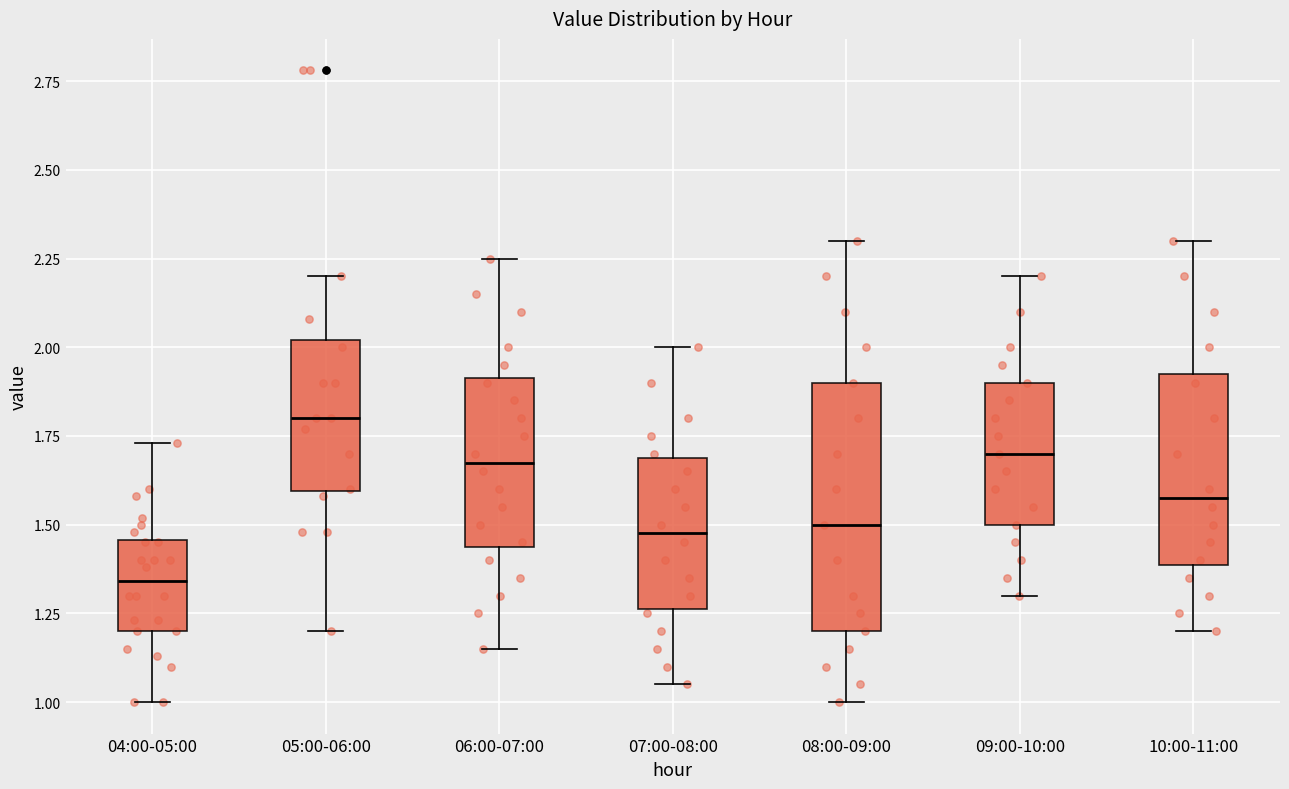

Where does the upper whisker of the box for 06:00-07:00 end on the y-axis? The values are not printed on the chart, so give them approximately, as read against the axis.

2.25